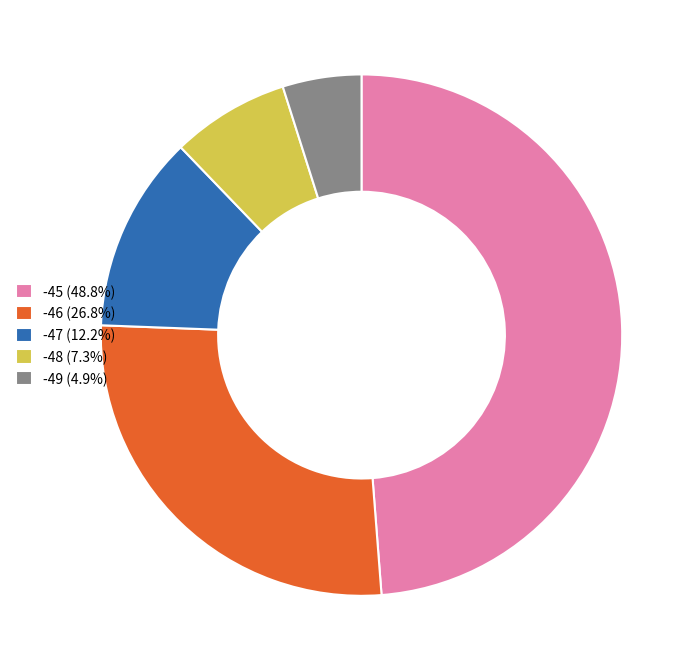

Combined, do -47 (12.2%) and -45 (48.8%) account for over 50%?

Yes